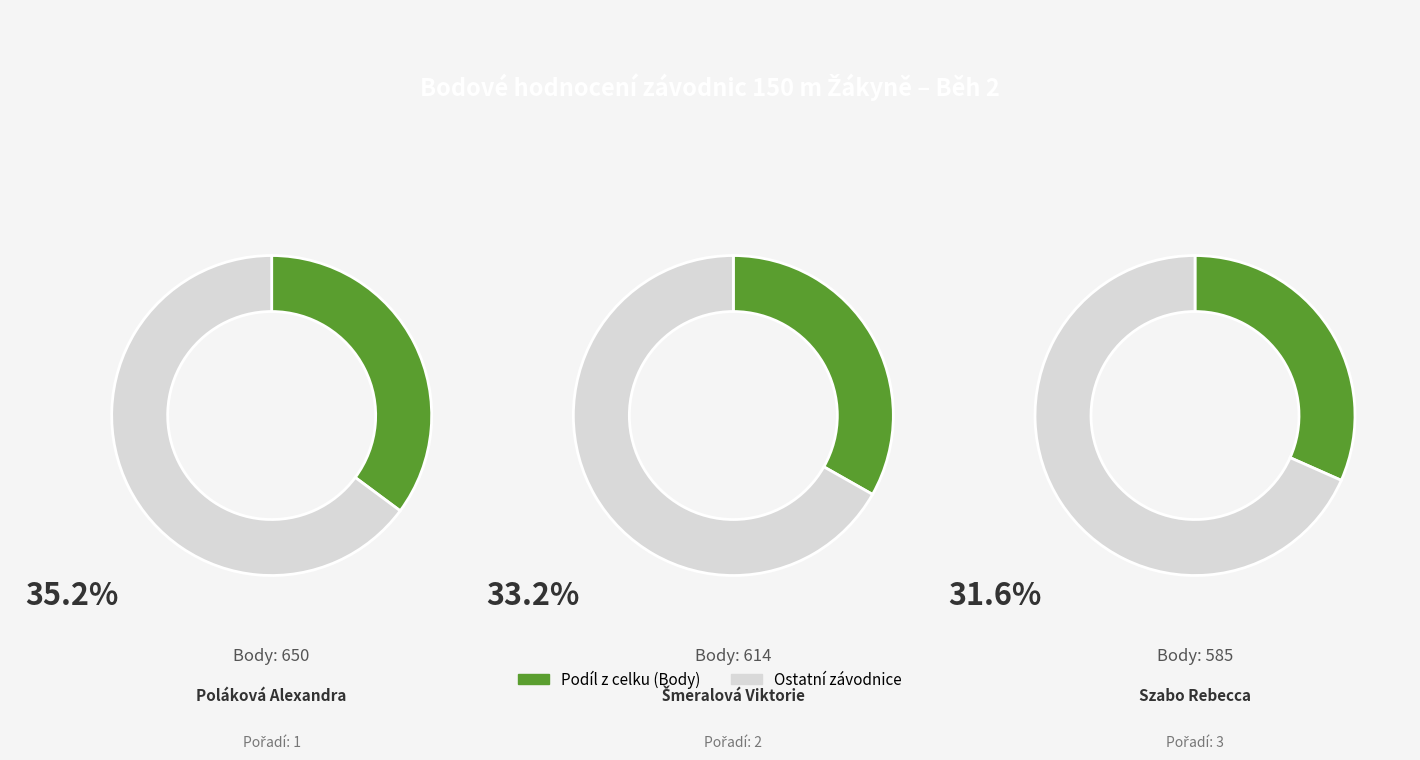

Rank the categories by value from highest to lowest.

Poláková Alexandra, Šmeralová Viktorie, Szabo Rebecca